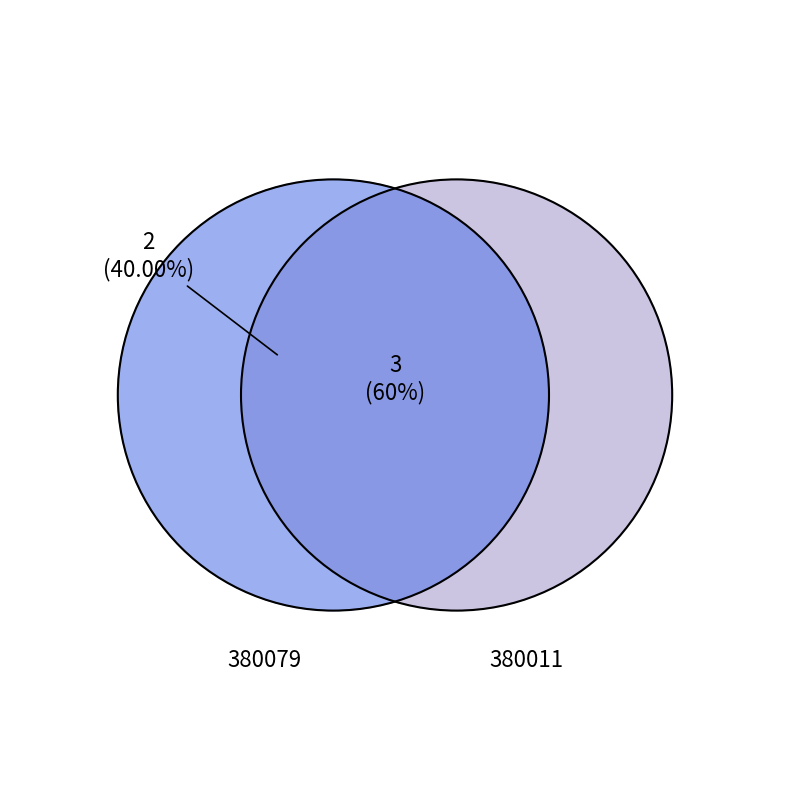

What is the change in value from 380079 to 380011?

+1